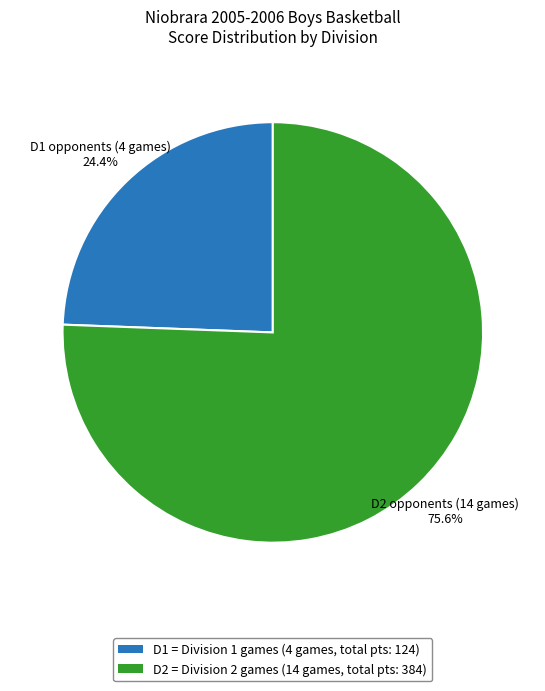

Combined, do D1 and D2 account for over 50%?

Yes